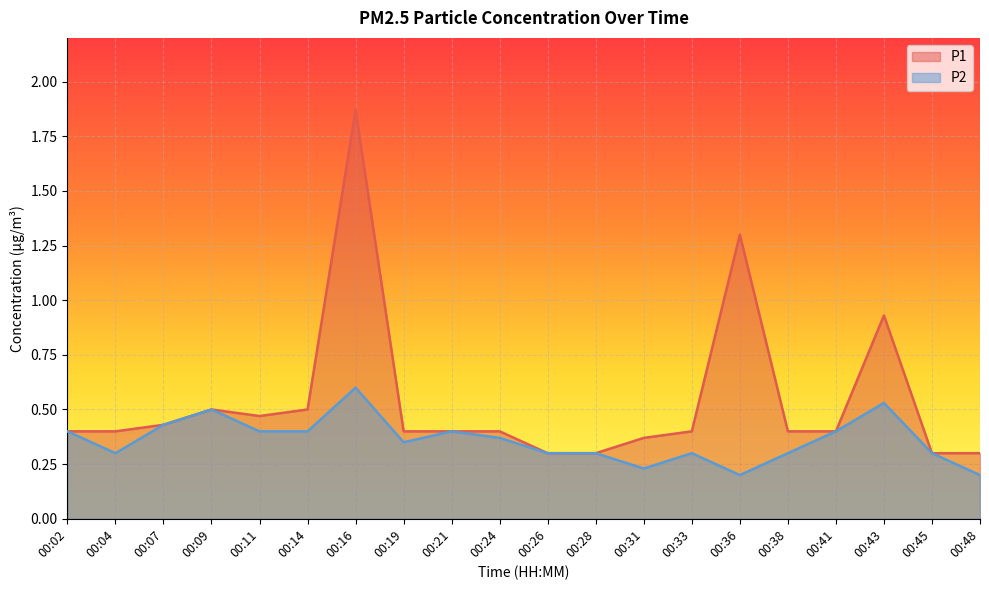

At which label does P1 reach its peak?

00:16